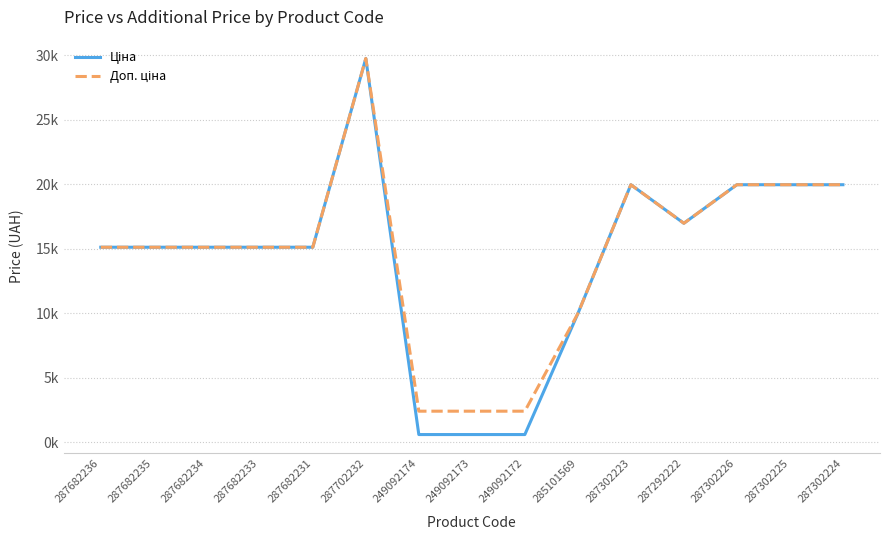

True or false: Доп. ціна and Ціна intersect in this chart.

False